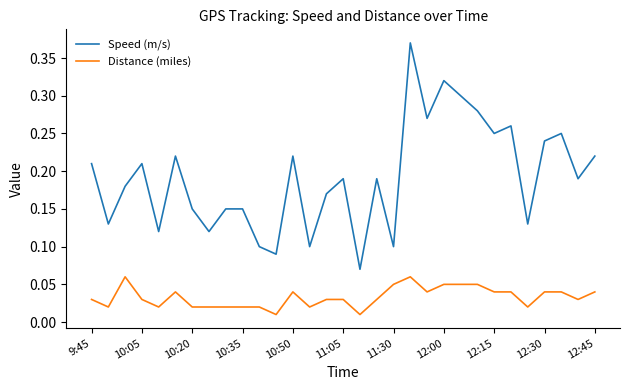

Which series has the largest total across all categories?

Speed (m/s)